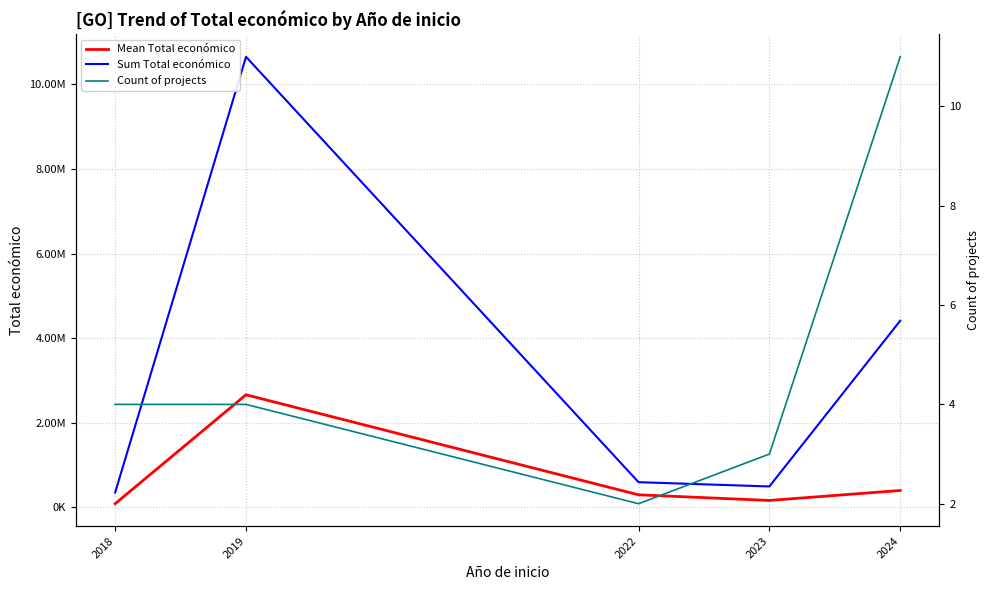

Is the value of Count of projects at 2019 greater than the value of Mean Total económico at 2019?

No